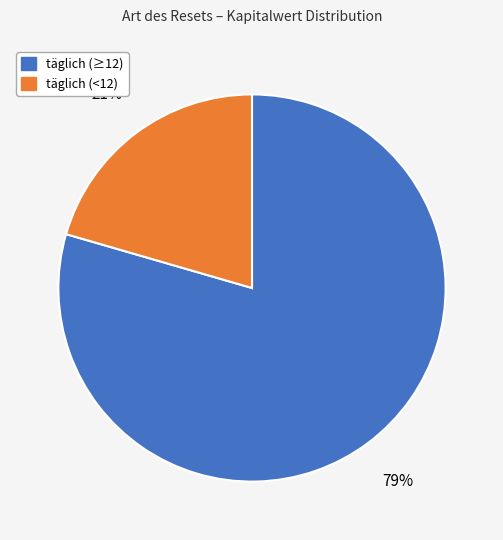

What is the ratio of the value at täglich (<12) to the value at täglich (≥12)?

0.3